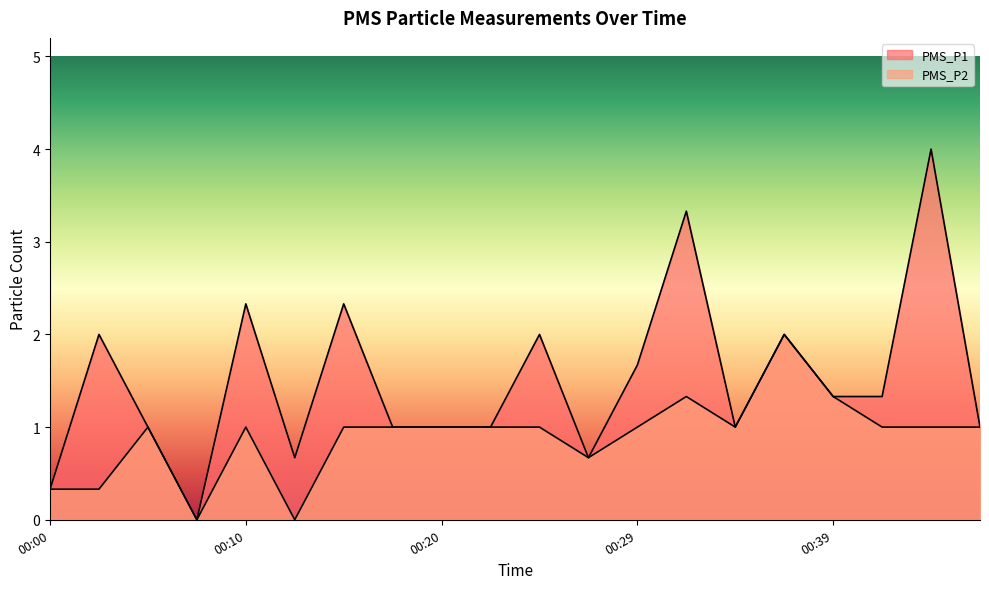

Reading left to right, list all the values displayed in this chart.

PMS_P1: 00:00=0.3	00:03=2.0	00:05=1.0	00:08=0.0	00:10=2.3	00:12=0.7	00:15=2.3	00:17=1.0	00:20=1.0	00:22=1.0	00:25=2.0	00:27=0.7	00:29=1.7	00:32=3.3	00:34=1.0	00:37=2.0	00:39=1.3	00:42=1.3	00:44=4.0	00:46=1.0
PMS_P2: 00:00=0.3	00:03=0.3	00:05=1.0	00:08=0.0	00:10=1.0	00:12=0.0	00:15=1.0	00:17=1.0	00:20=1.0	00:22=1.0	00:25=1.0	00:27=0.7	00:29=1.0	00:32=1.3	00:34=1.0	00:37=2.0	00:39=1.3	00:42=1.0	00:44=1.0	00:46=1.0